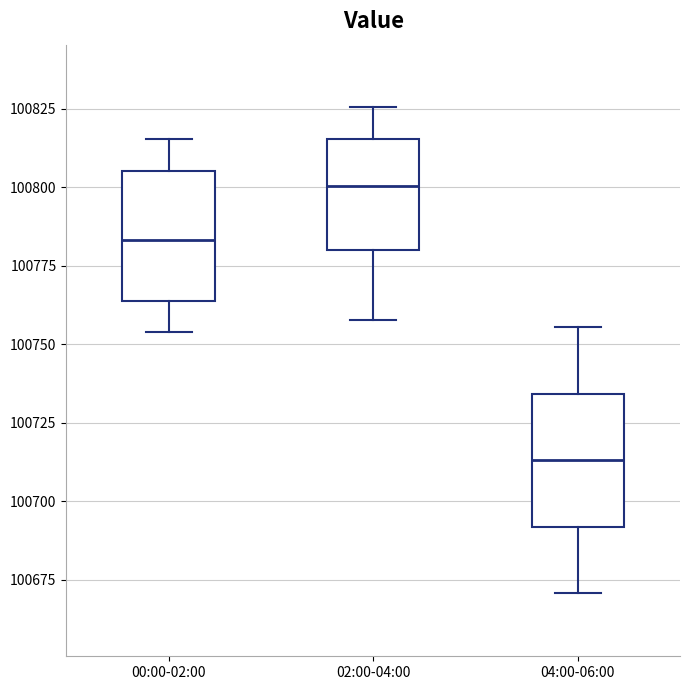

Where does the upper whisker of the box for 02:00-04:00 end on the y-axis? The values are not printed on the chart, so give them approximately, as read against the axis.

100825